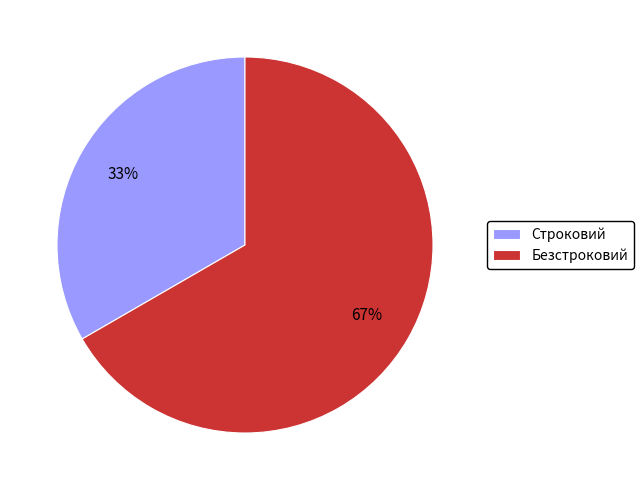

Which category has the biggest portion of the pie?

Безстроковий